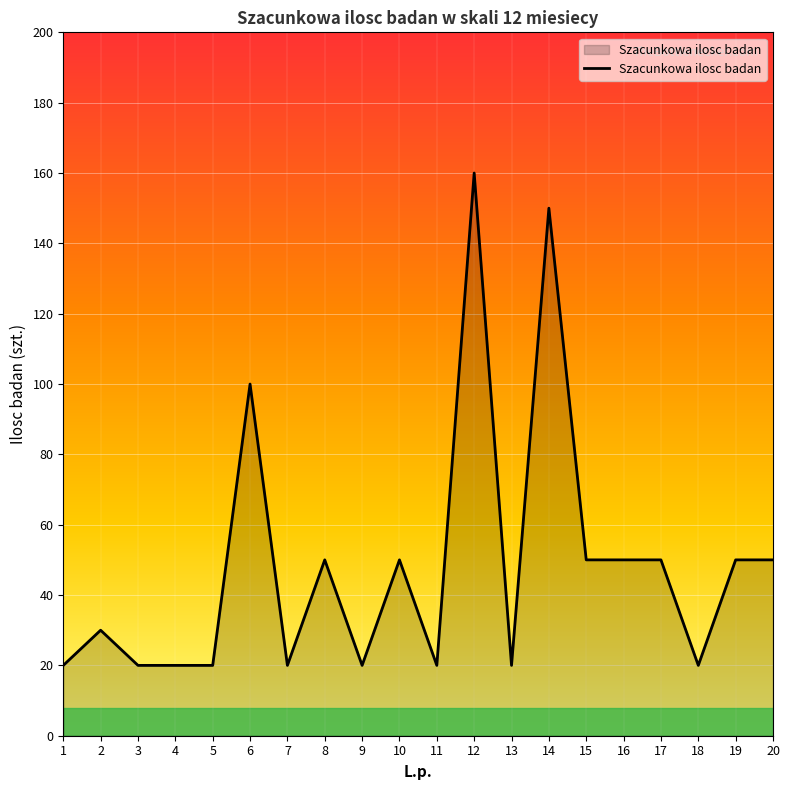

Where is the data nearest to the value 90?

6